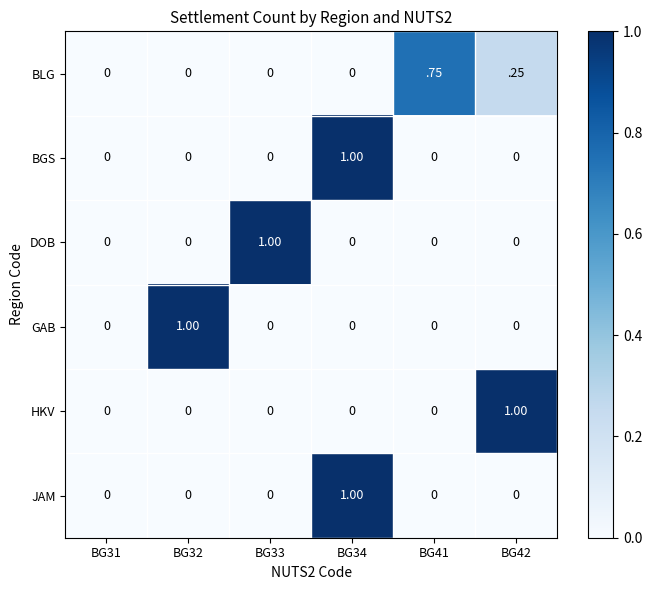

Is the value of BLG at BG41 greater than the value of HKV at BG32?

Yes